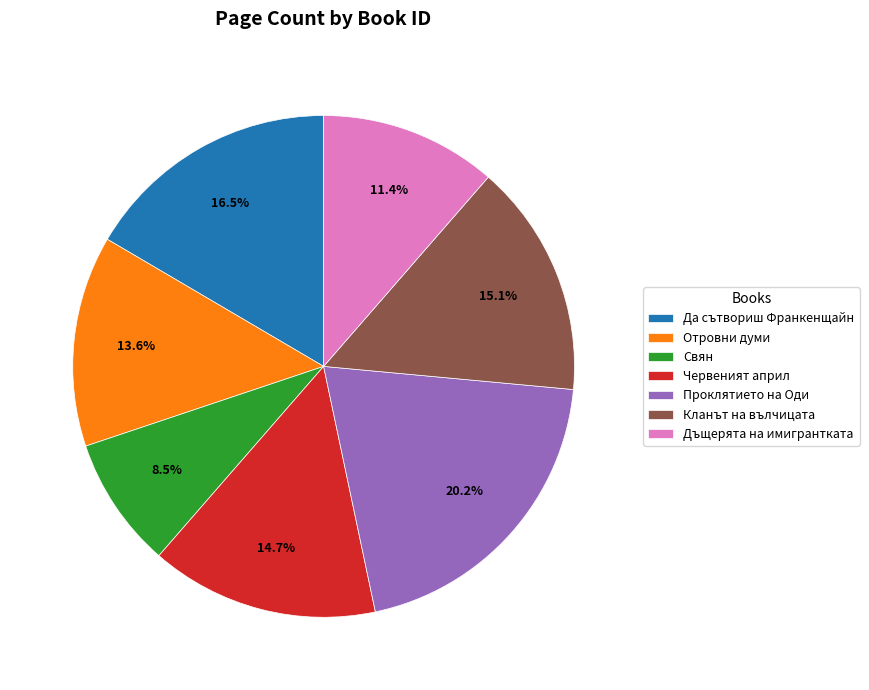

Approximately how many times larger is the value at Кланът на вълчицата compared to Червеният април?

1.0